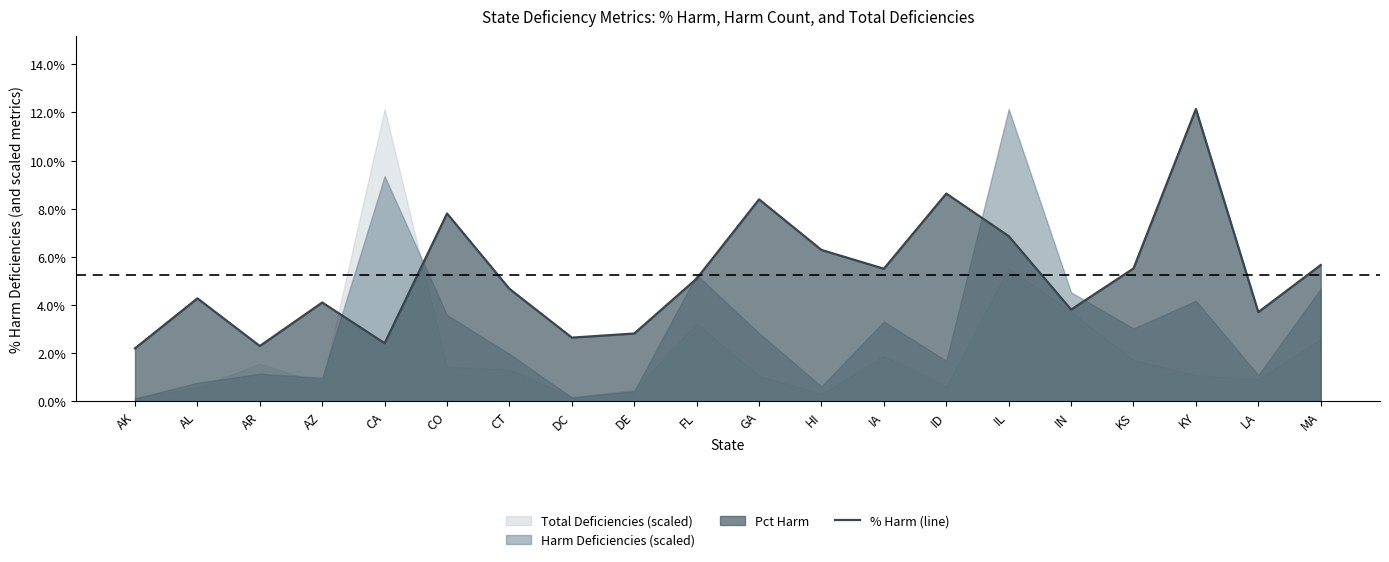

True or false: there are more than 0 points higher than both neighbors.

True